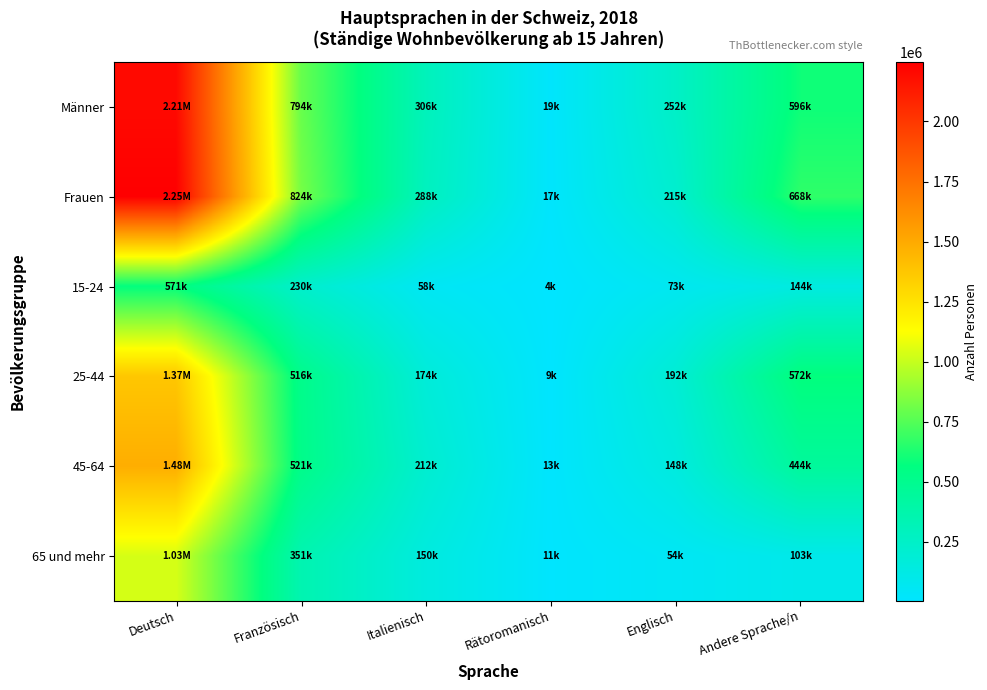

Count the number of categories in the chart.

6